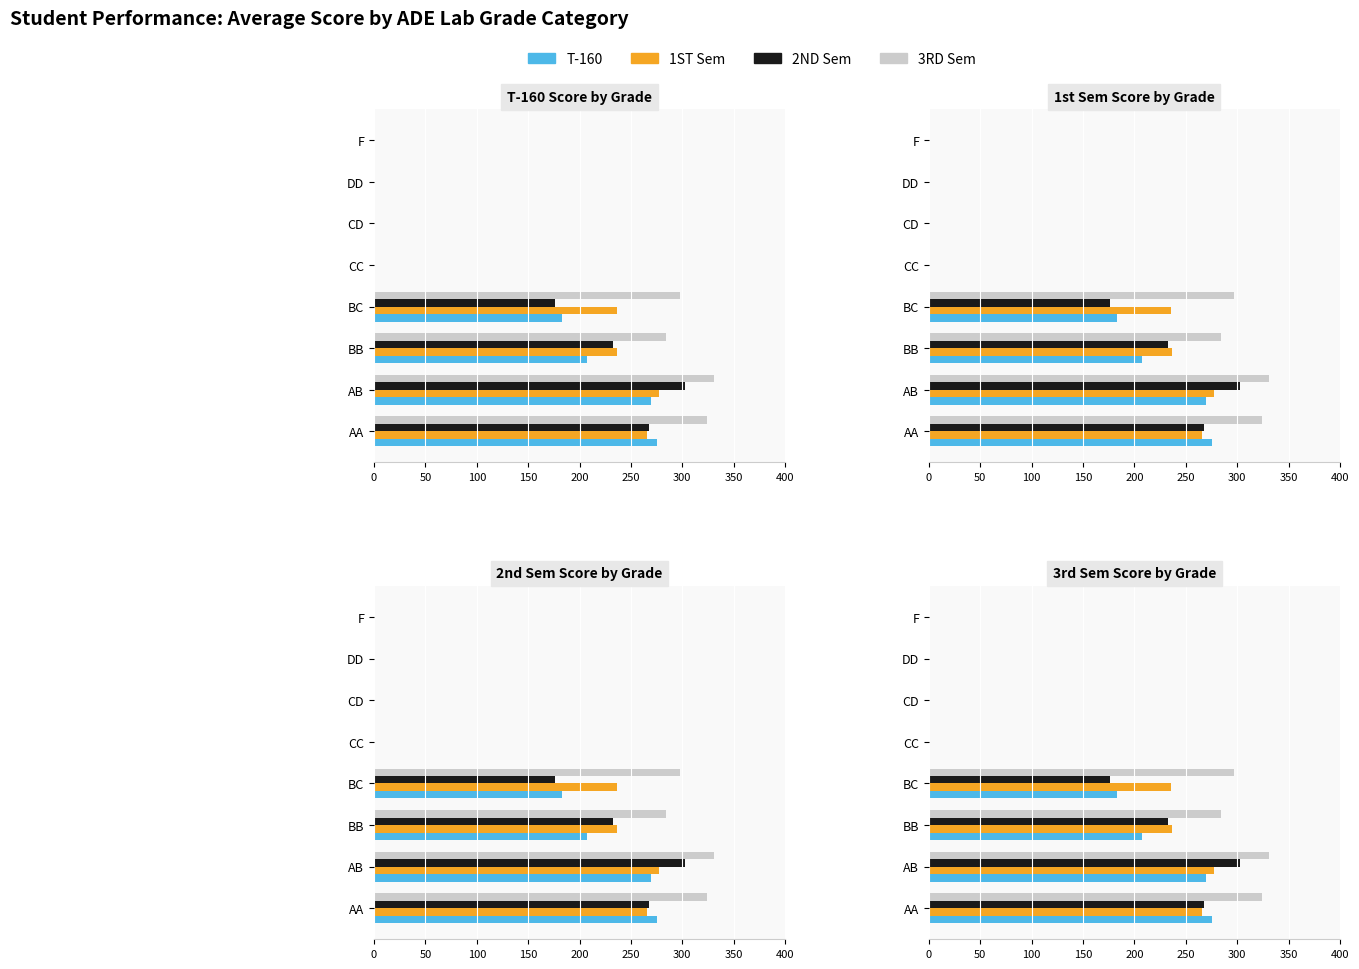

At how many categories does at least one series exceed 253?

4